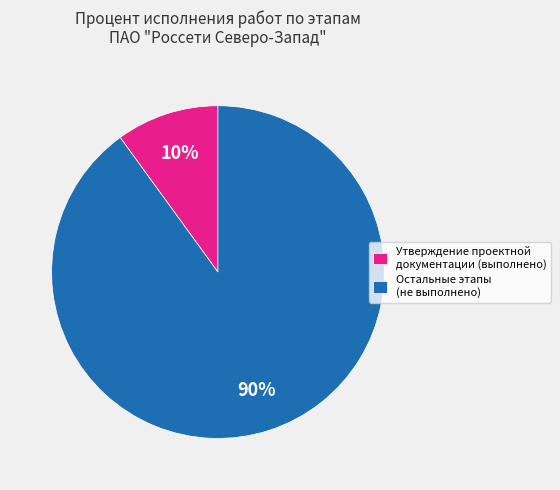

What is the smallest slice in the pie chart?

Утверждение проектной документации (выполнено)